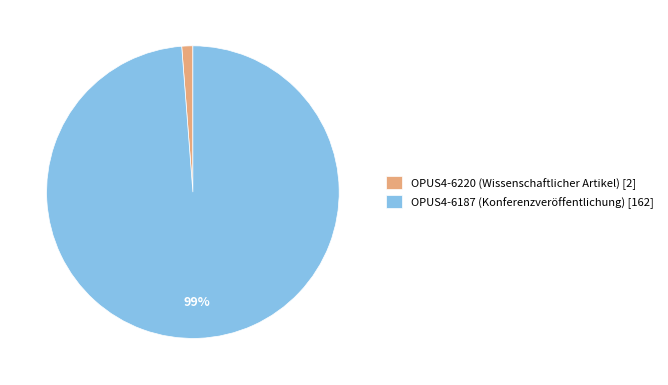

To the nearest percent, what is the combined percentage of OPUS4-6220 (Wissenschaftlicher Artikel) and OPUS4-6187 (Konferenzveröffentlichung)?

100%